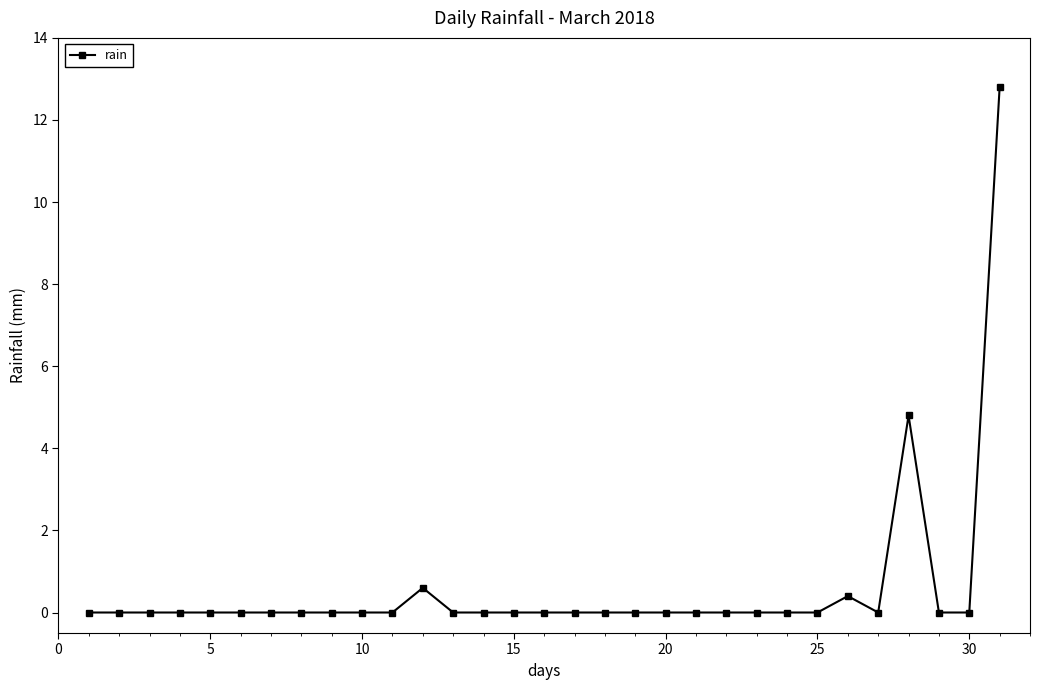

What is the difference between the second highest and minimum values?

4.8